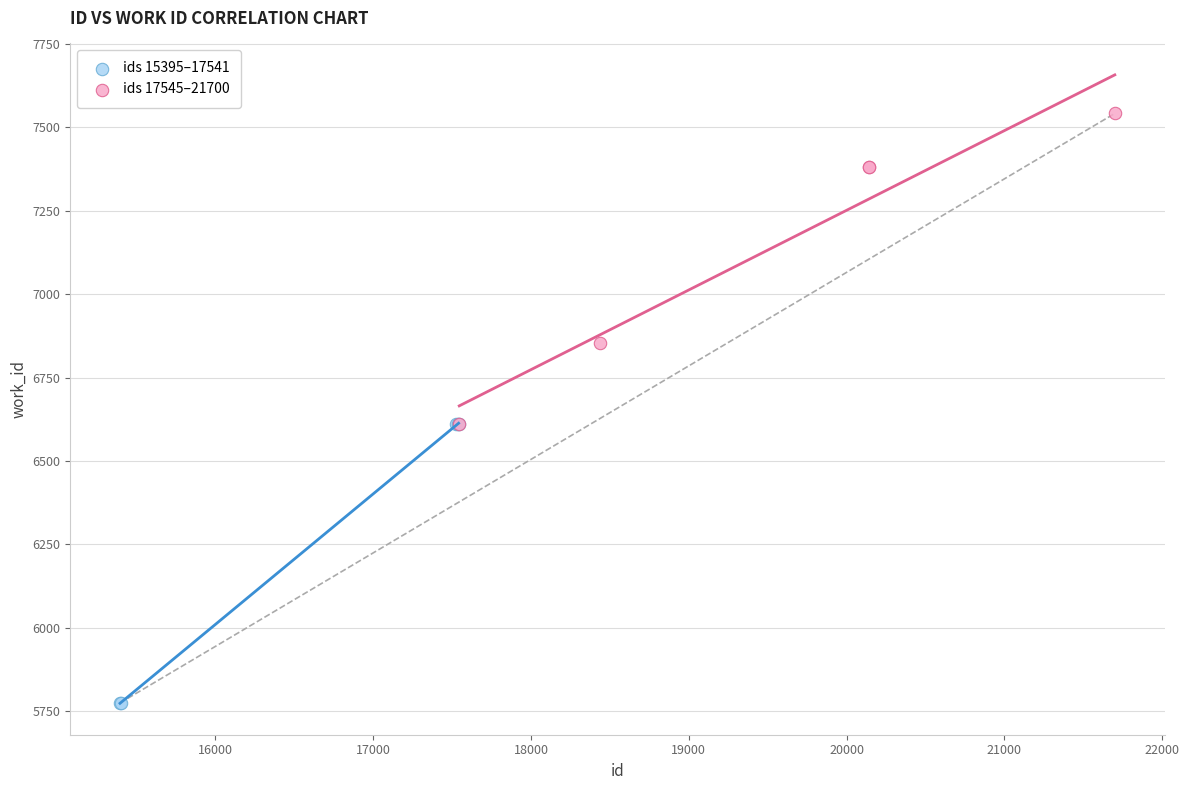

Which series has the largest Y range (max minus min)?

ids 17545–21700